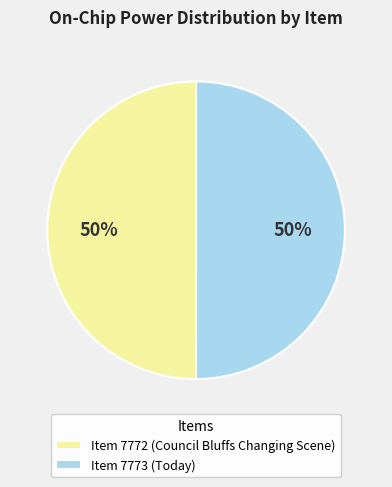

Approximately how many times larger is the value at Item 7773 (Today) compared to Item 7772 (Council Bluffs Changing Scene)?

1.0